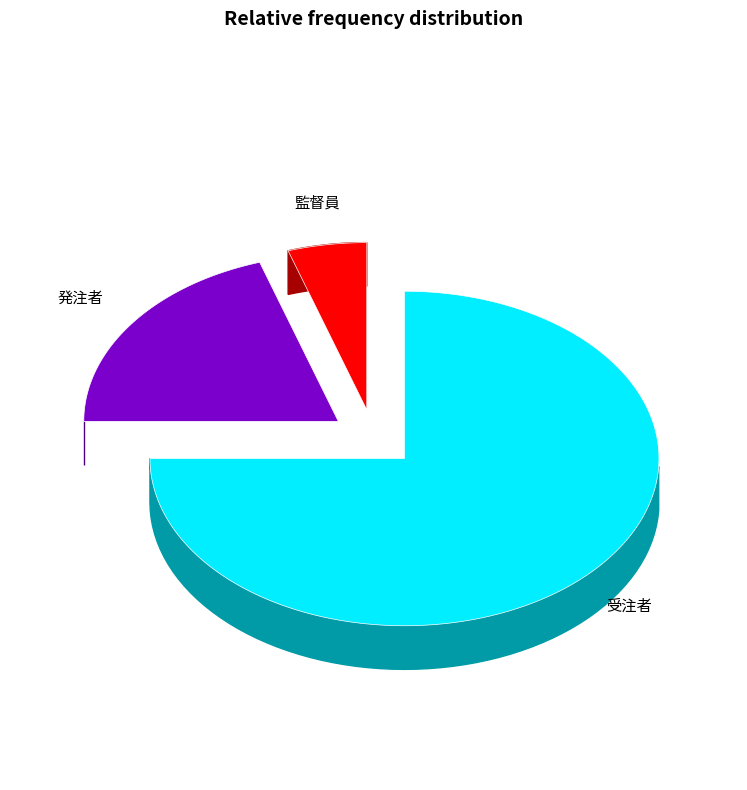

What is the smallest slice in the pie chart?

監督員